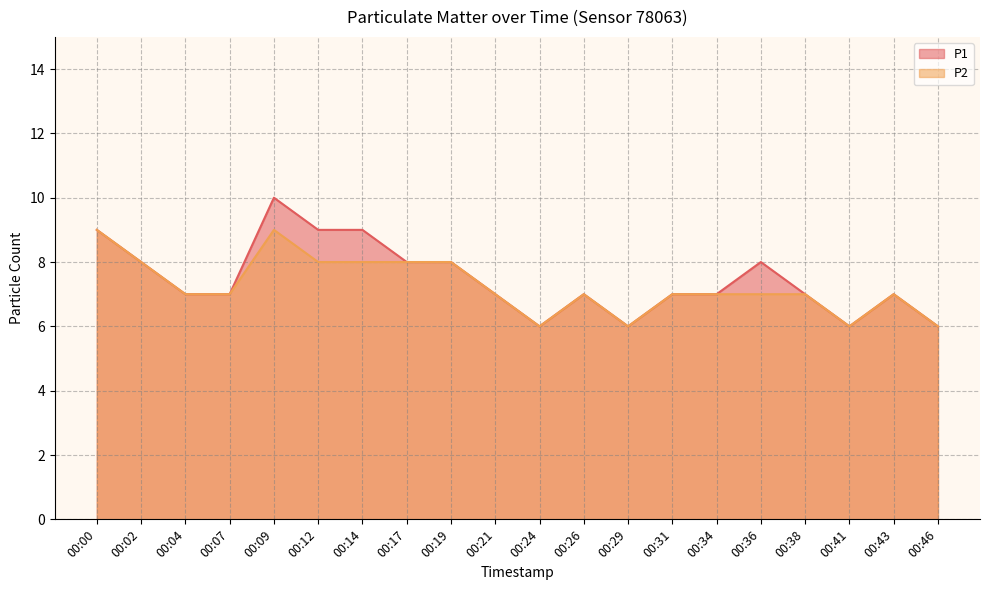

What value does the P1 series have at 00:09?

10